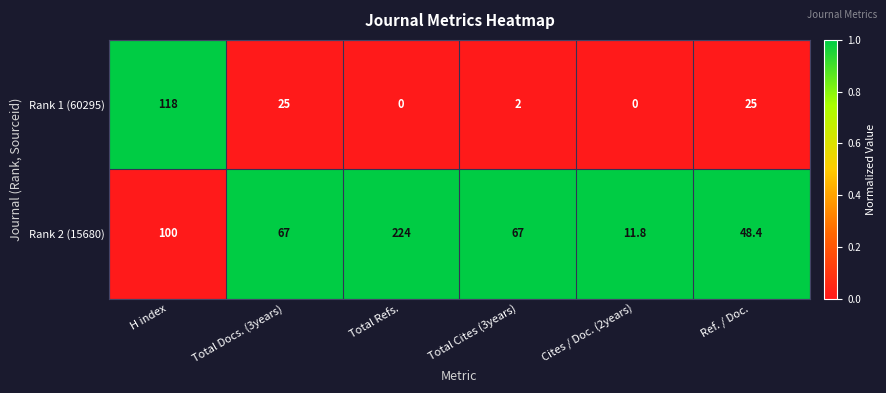

At which category is the sum across all series the highest?

Total Refs.